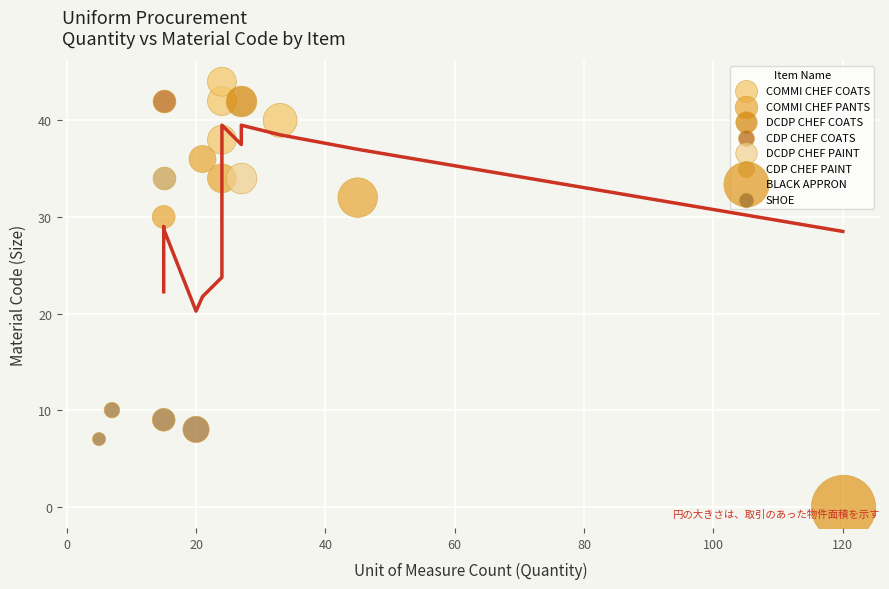

Which series contains the highest Y value?

COMMI CHEF COATS